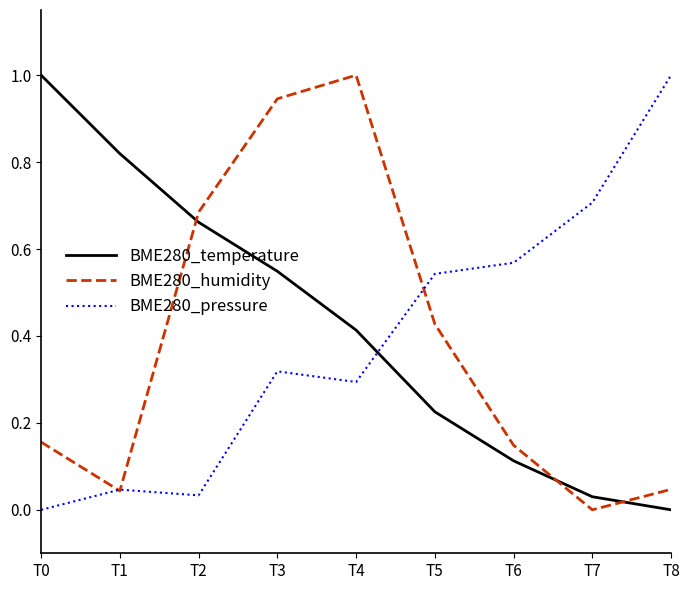

What are all the series names shown in the legend?

BME280_temperature, BME280_humidity, BME280_pressure